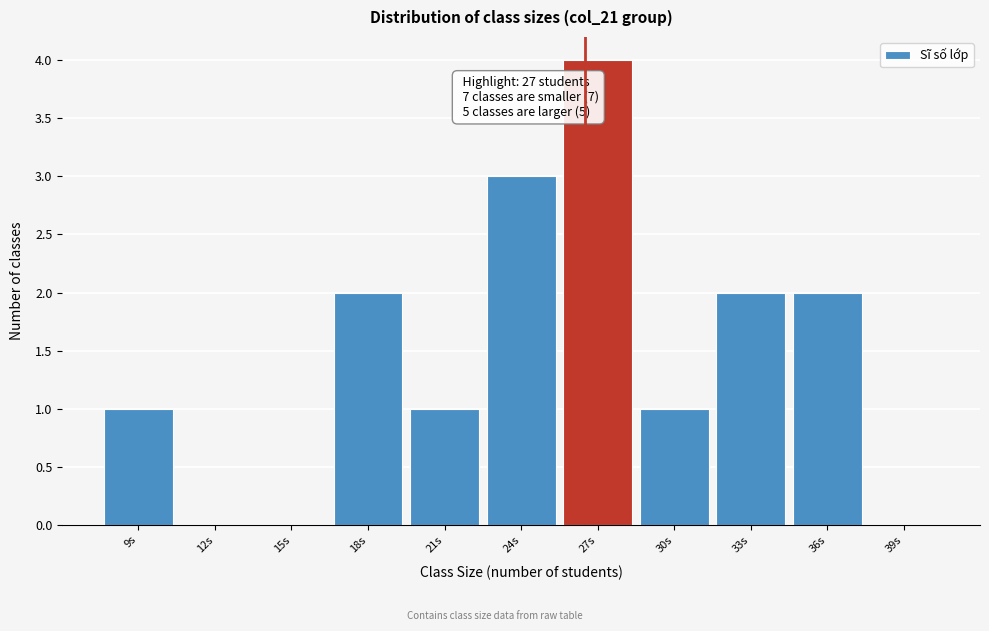

Reading left to right, extract all data points from this chart.

9s=1	12s=0	15s=0	18s=2	21s=1	24s=3	27s=4	30s=1	33s=2	36s=2	39s=0